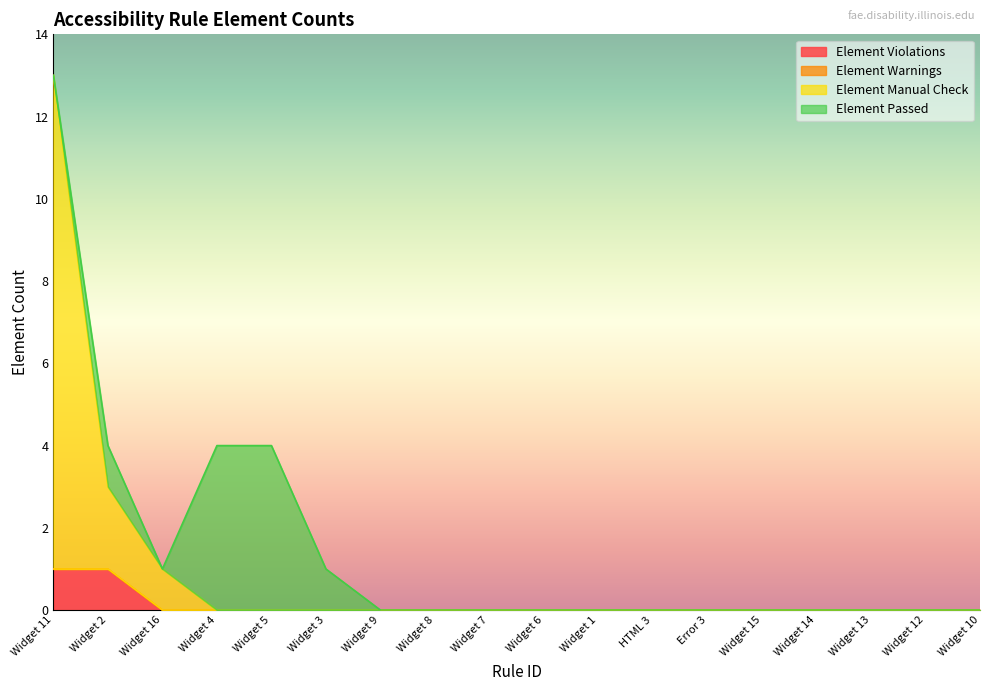

List the labels in order of Element Violations value, smallest first.

Widget 16, Widget 4, Widget 5, Widget 3, Widget 9, Widget 8, Widget 7, Widget 6, Widget 1, HTML 3, Error 3, Widget 15, Widget 14, Widget 13, Widget 12, Widget 10, Widget 11, Widget 2